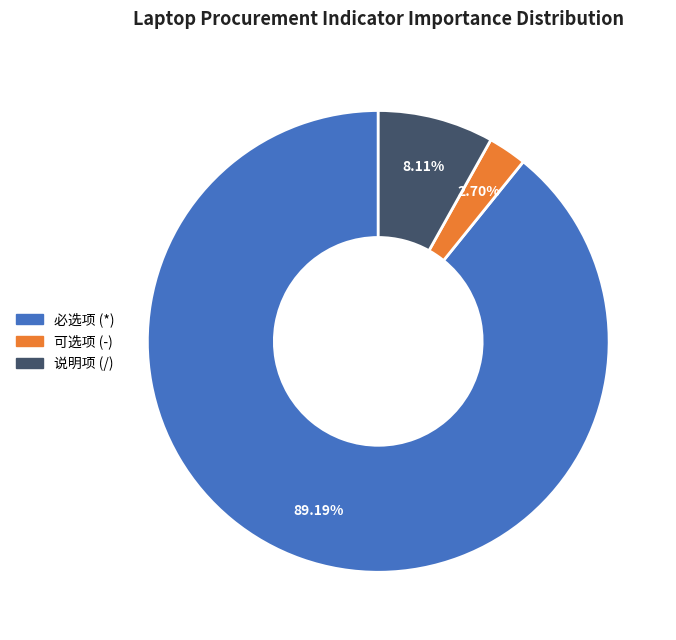

How many slices are in this pie chart?

3